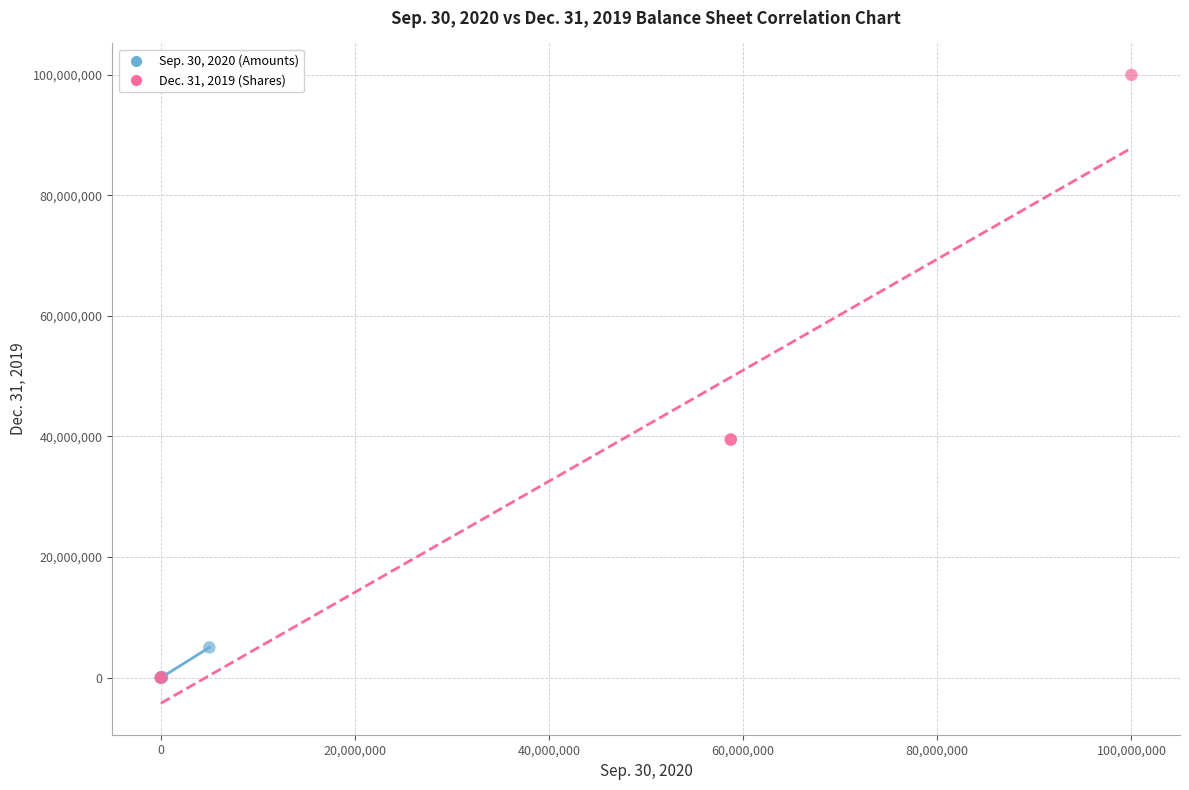

Which series reaches the maximum Y coordinate?

Dec. 31, 2019 (Shares)